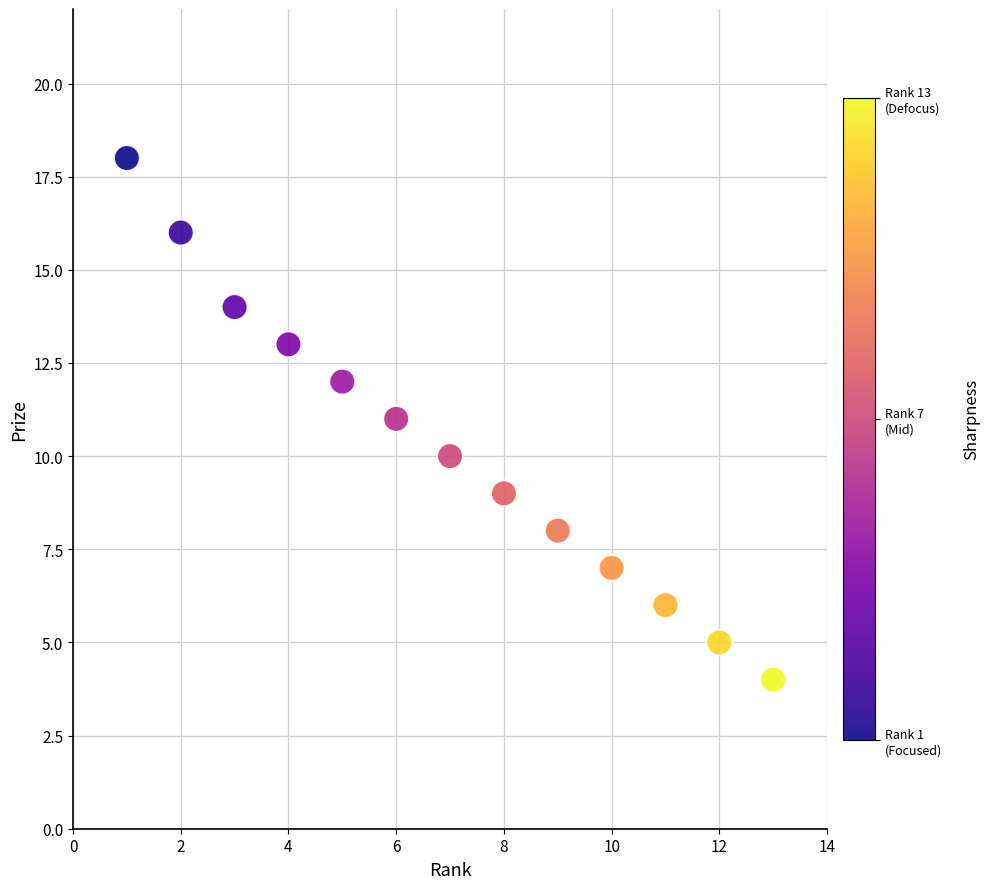

What is the range of Y values (max minus min)?

14